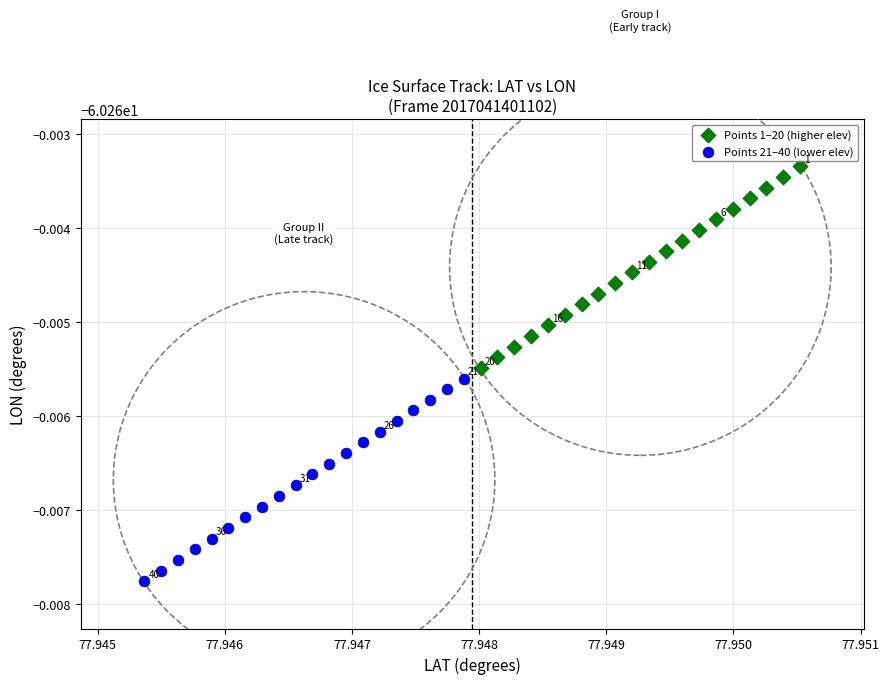

Which series reaches the maximum Y coordinate?

Points 1–20 (higher elev)